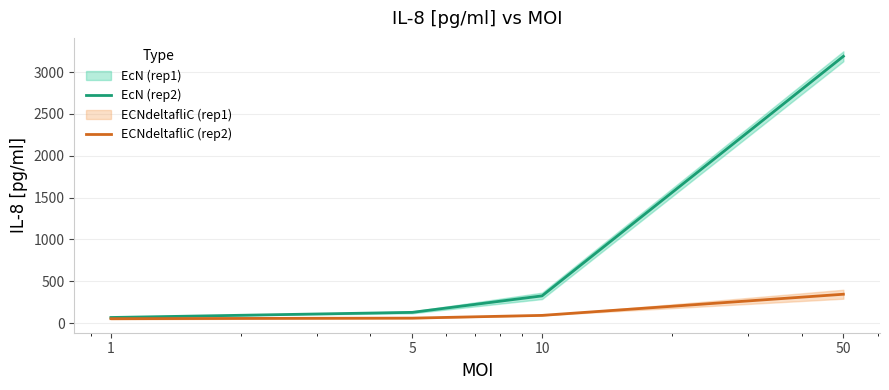

Rank the series by their maximum value, from lowest to highest.

ECNdeltafliC (rep2), EcN (rep2)